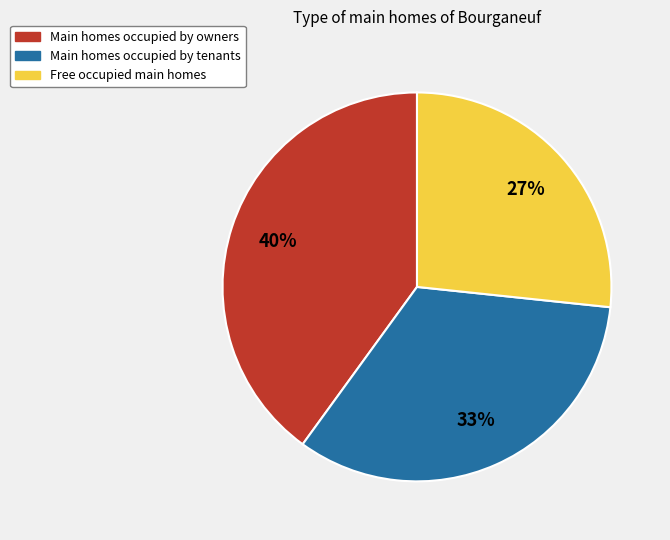

To the nearest percent, what is the difference between the largest and smallest slice percentages?

13%